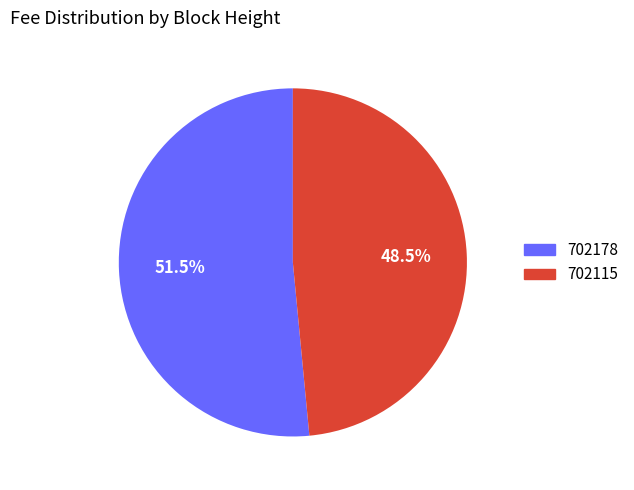

To the nearest percent, what is the difference between the 702178 and 702115 slice percentages?

3%